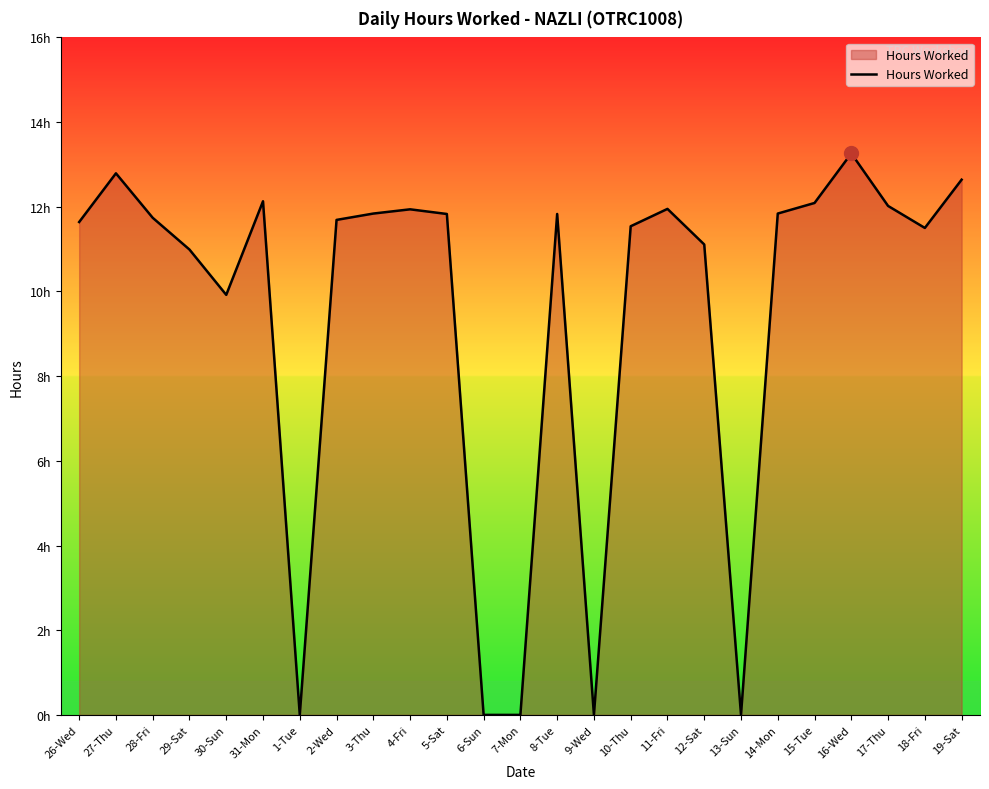

Reading right to left, what are all the values shown in this chart?

19-Sat=12.6	18-Fri=11.5	17-Thu=12.0	16-Wed=13.3	15-Tue=12.1	14-Mon=11.8	13-Sun=0.0	12-Sat=11.1	11-Fri=11.9	10-Thu=11.5	9-Wed=0.0	8-Tue=11.8	7-Mon=0.0	6-Sun=0.0	5-Sat=11.8	4-Fri=11.9	3-Thu=11.8	2-Wed=11.7	1-Tue=0.0	31-Mon=12.1	30-Sun=9.9	29-Sat=11.0	28-Fri=11.7	27-Thu=12.8	26-Wed=11.6